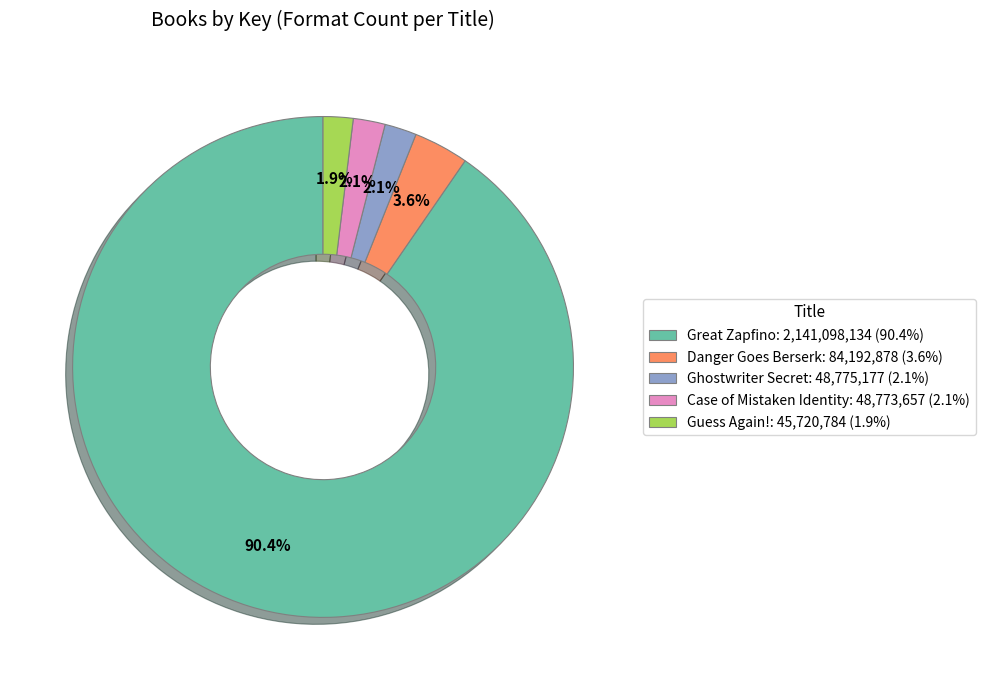

Is it true that Guess Again! is 2% of the pie?

True